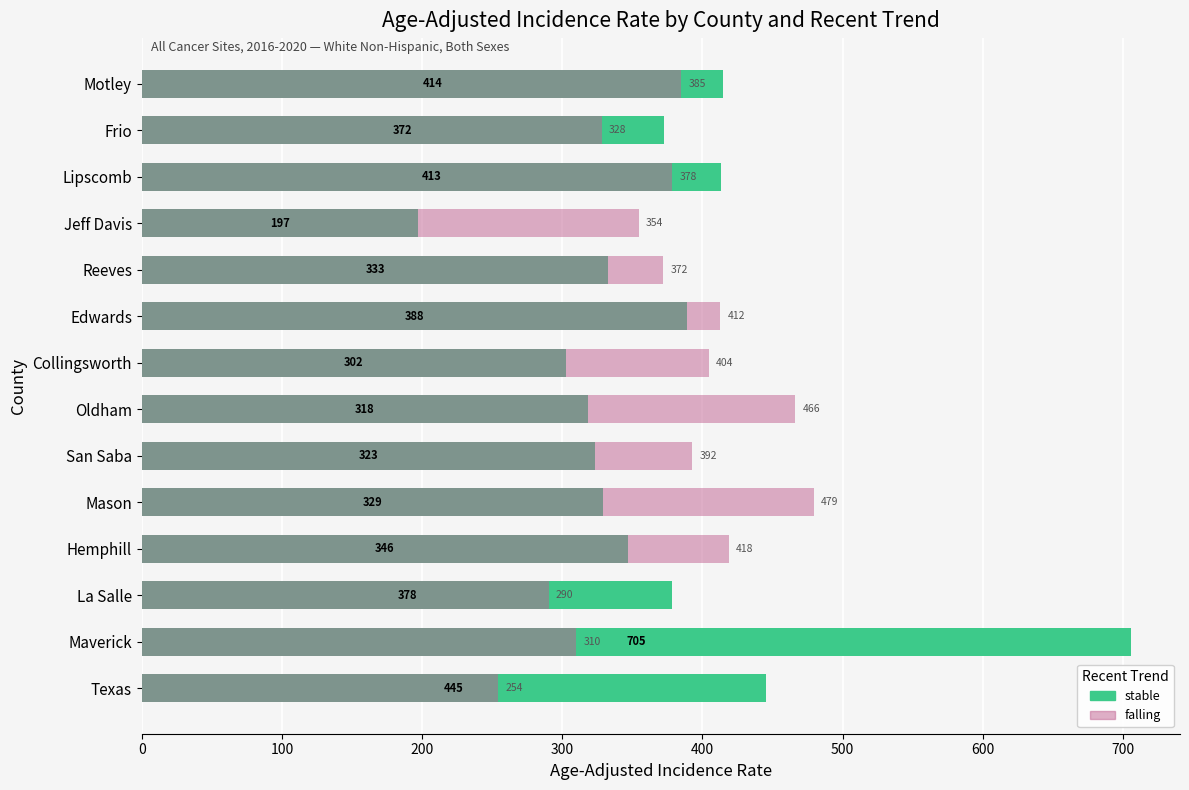

How many categories are shown in the chart?

14